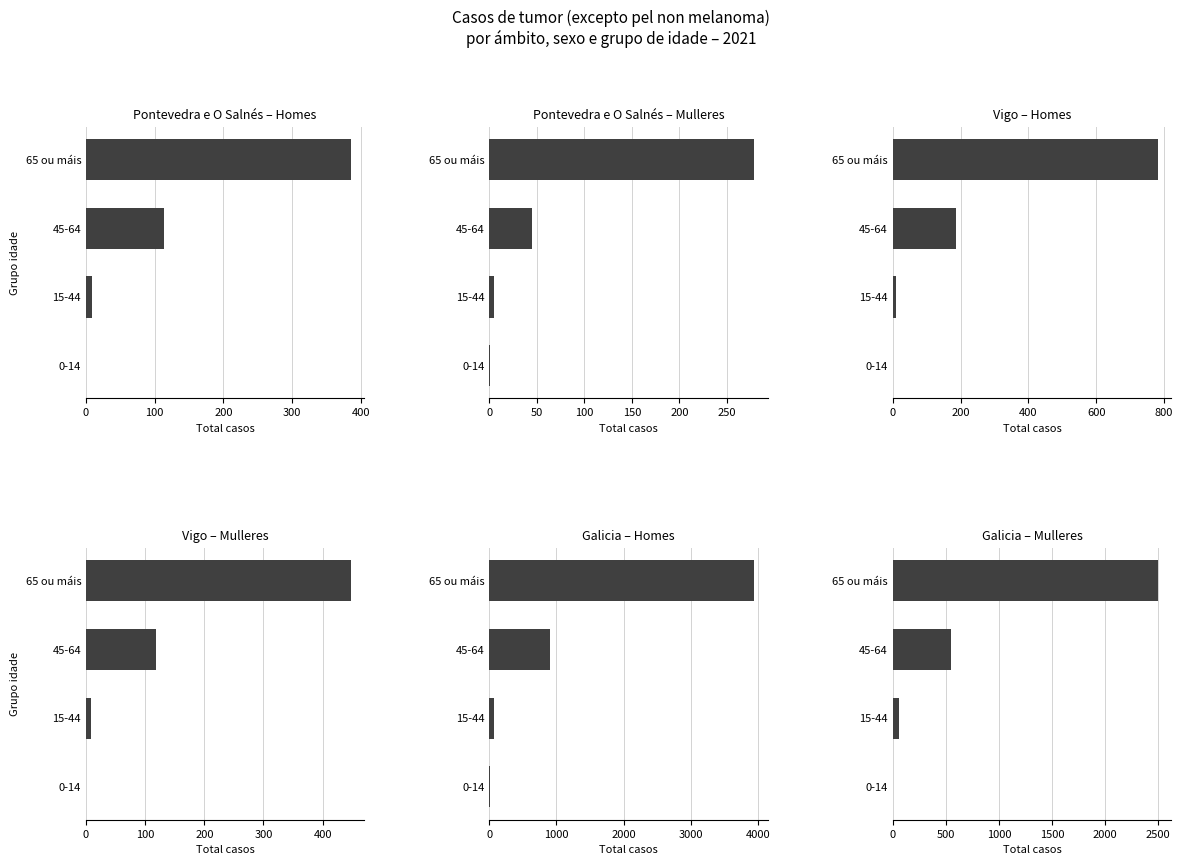

What is the difference between the highest and lowest values at 45-64?

862